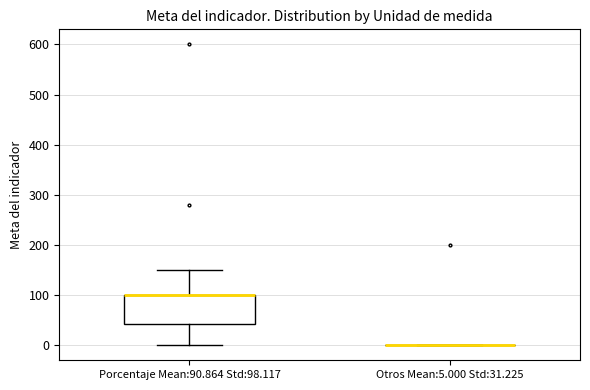

Reading left to right, transcribe this box plot: for each box, give where its median line is, the range the box spans, and where its two whiskers end, as read against the y-axis. The values are not printed on the chart, so give them approximately, as read against the axis.

Porcentaje Mean:90.864 Std:98.117: median 100 (drawn on the box's upper edge), box 40 to 100, whiskers 0 to 150
Otros Mean:5.000 Std:31.225: box collapsed to a line at 0, whiskers 0 to 0